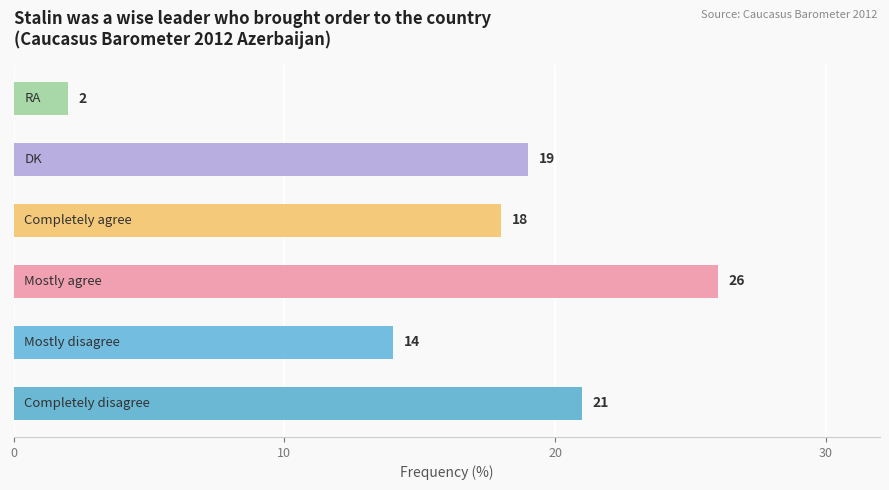

What is the minimum value shown in the chart?

2